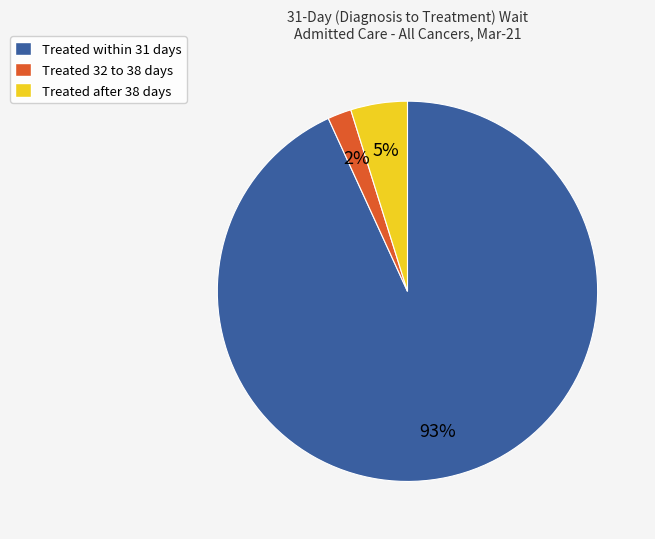

To the nearest percent, what percentage of the pie is Treated after 38 days?

5%